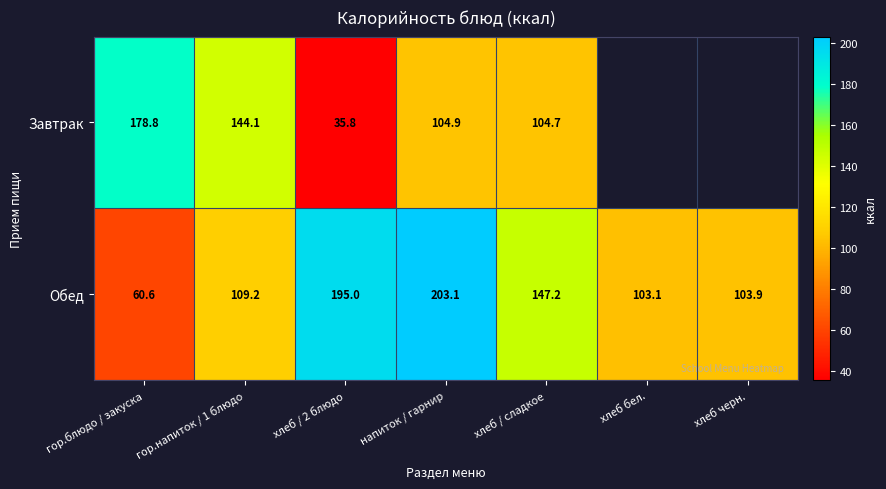

Rank the categories by Обед value from lowest to highest.

гор.блюдо / закуска, хлеб бел., хлеб черн., гор.напиток / 1 блюдо, хлеб / сладкое, хлеб / 2 блюдо, напиток / гарнир